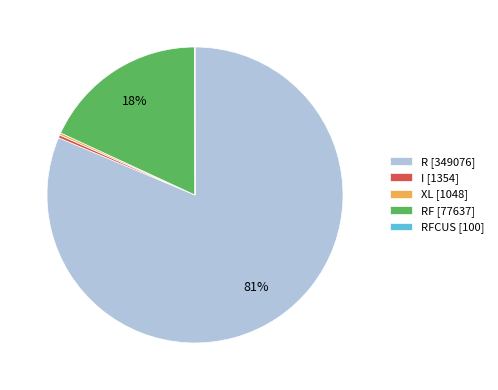

To the nearest percent, what is the average slice percentage?

20%